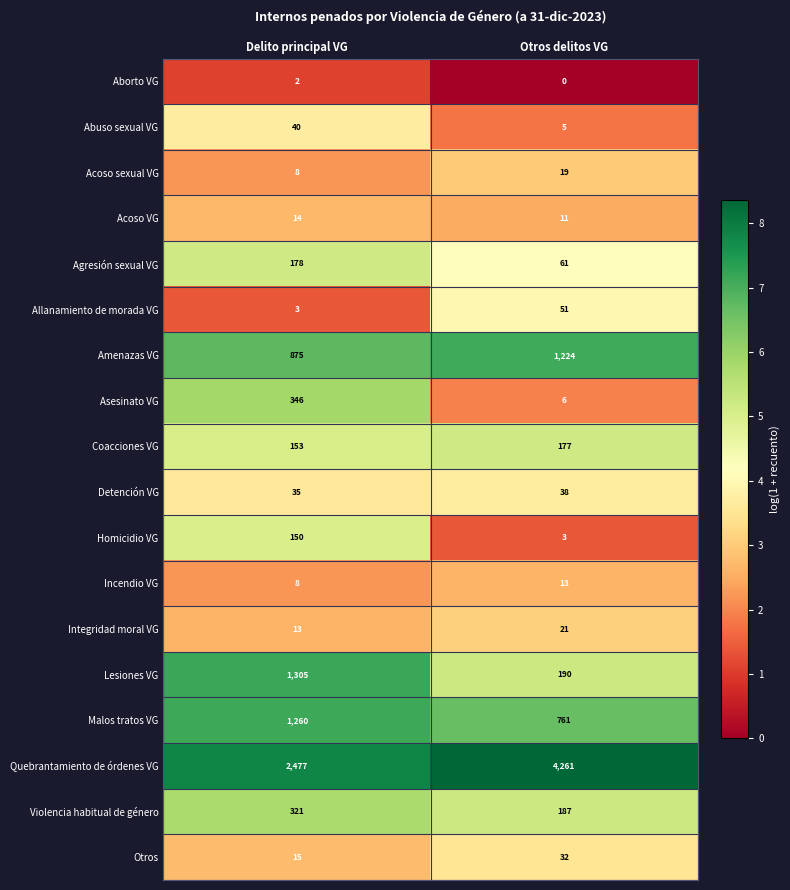

Rank the series at Otros delitos VG from highest to lowest value.

Quebrantamiento de órdenes VG, Amenazas VG, Malos tratos VG, Lesiones VG, Violencia habitual de género, Coacciones VG, Agresión sexual VG, Allanamiento de morada VG, Detención VG, Otros, Integridad moral VG, Acoso sexual VG, Incendio VG, Acoso VG, Asesinato VG, Abuso sexual VG, Homicidio VG, Aborto VG